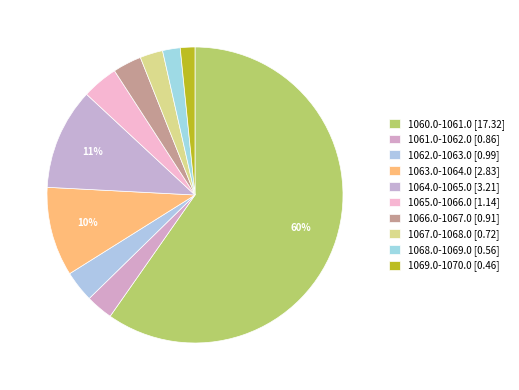

How many slices are in this pie chart?

10